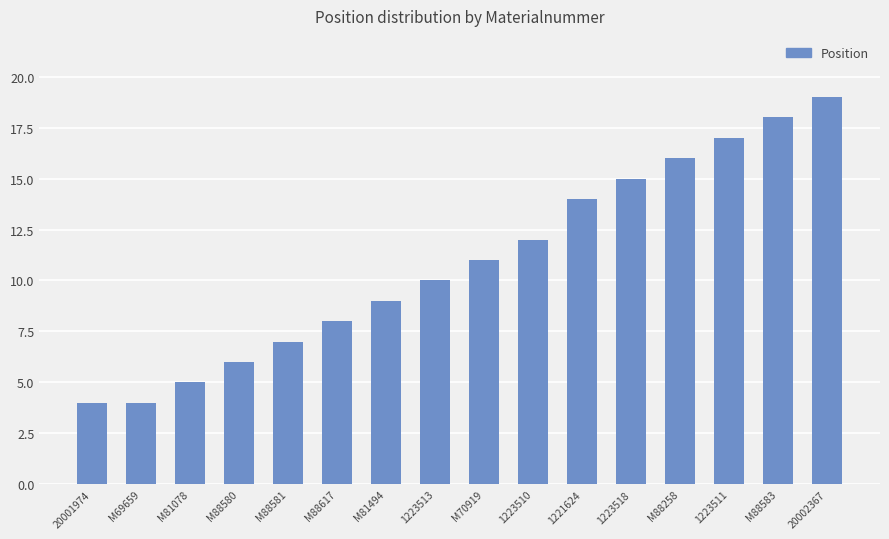

Reading left to right, transcribe all the data shown in this chart.

4	4	5	6	7	8	9	10	11	12	14	15	16	17	18	19